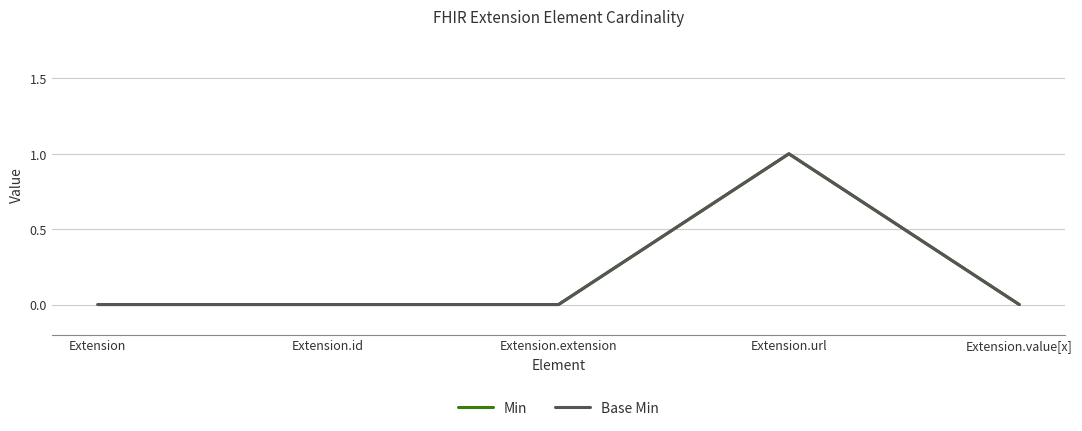

At how many categories does at least one series exceed 0?

1